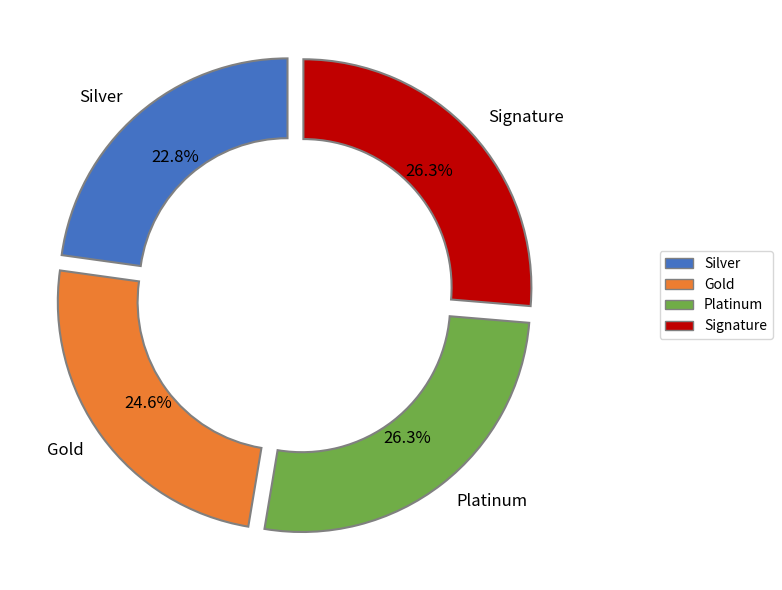

Does any single category account for the majority?

No